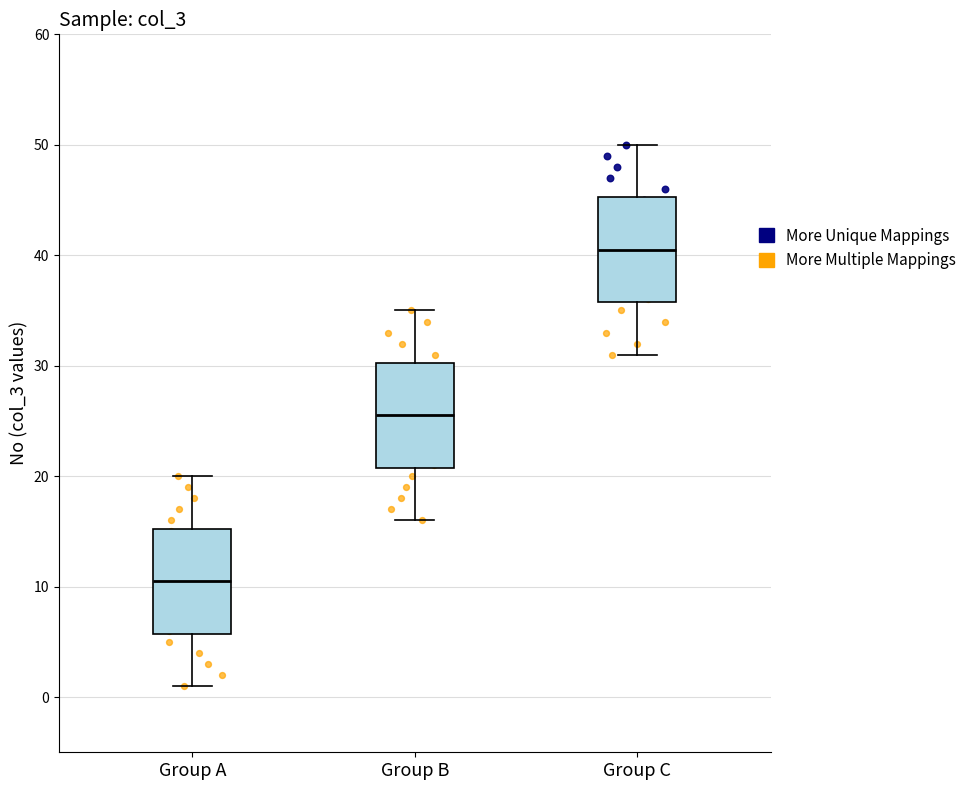

Which box has the lowest median line?

Group A